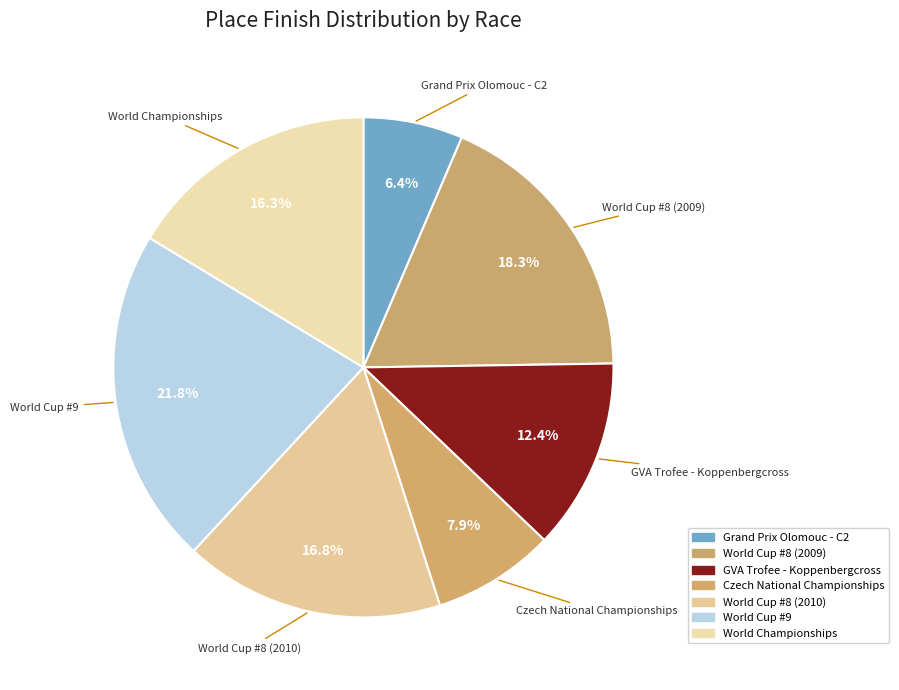

Which category has the biggest portion of the pie?

World Cup #9